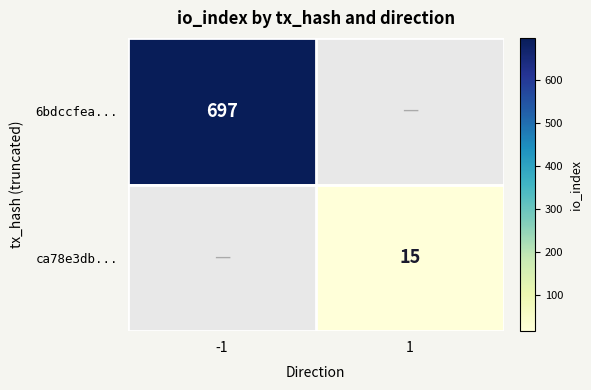

Is it true that 6bdccfea... equals 278 at -1?

False